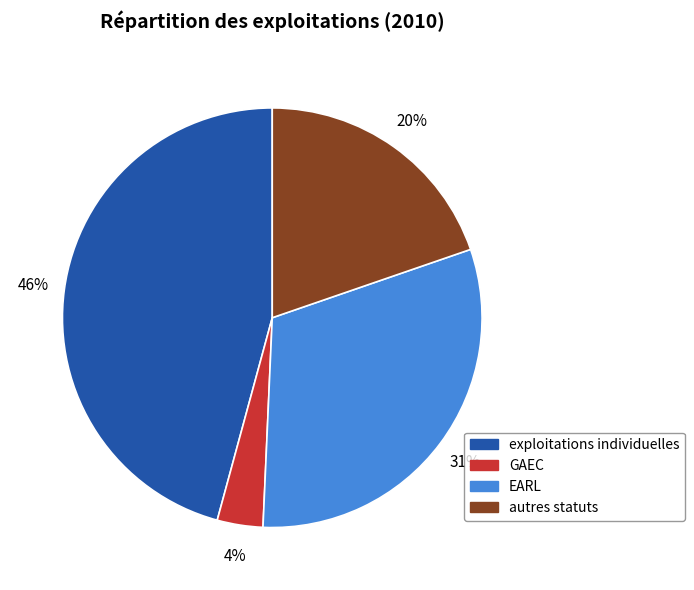

Which has a higher value, autres statuts or exploitations individuelles?

exploitations individuelles